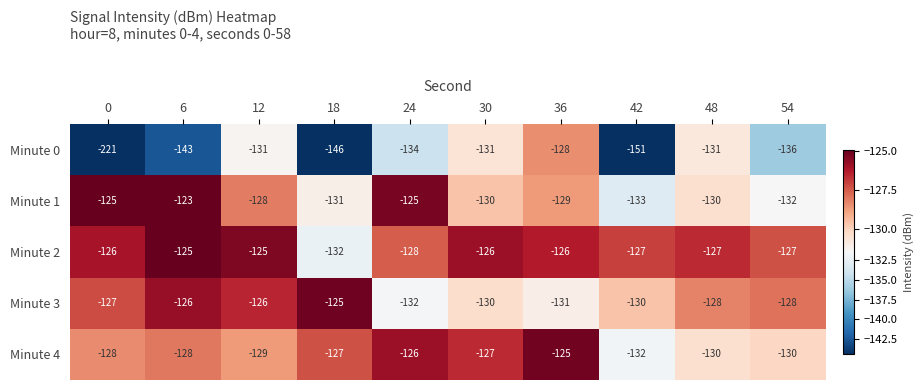

Is it true that Minute 1 equals -62 at 30?

False